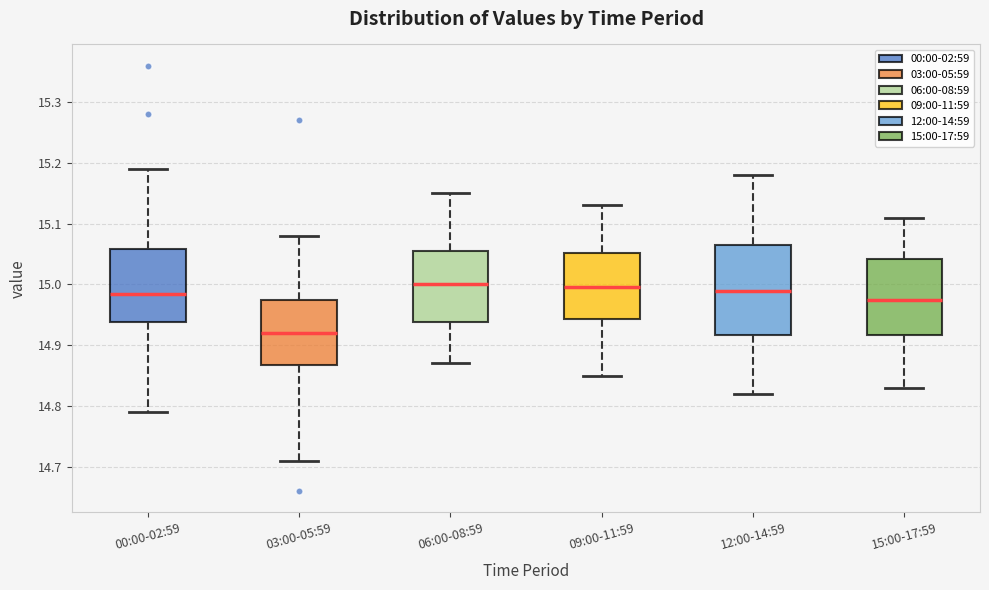

Which box has the lowest median line?

03:00-05:59